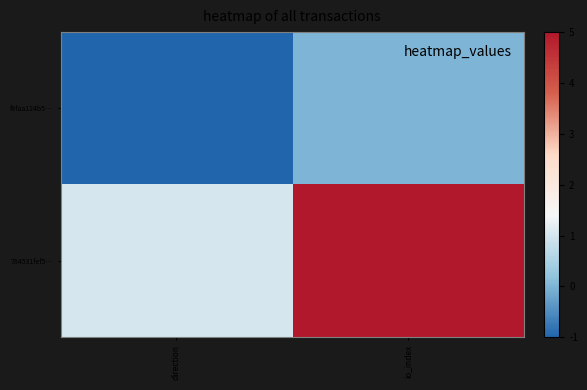

Which series has the widest spread of values?

784531fef5…